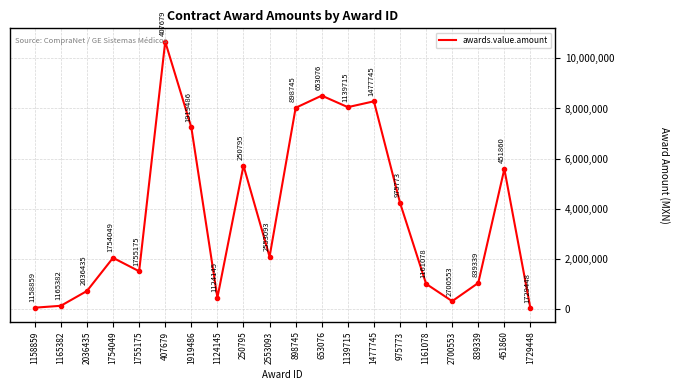

What is the difference between the values at 1124145 and 898745?

7588738.6